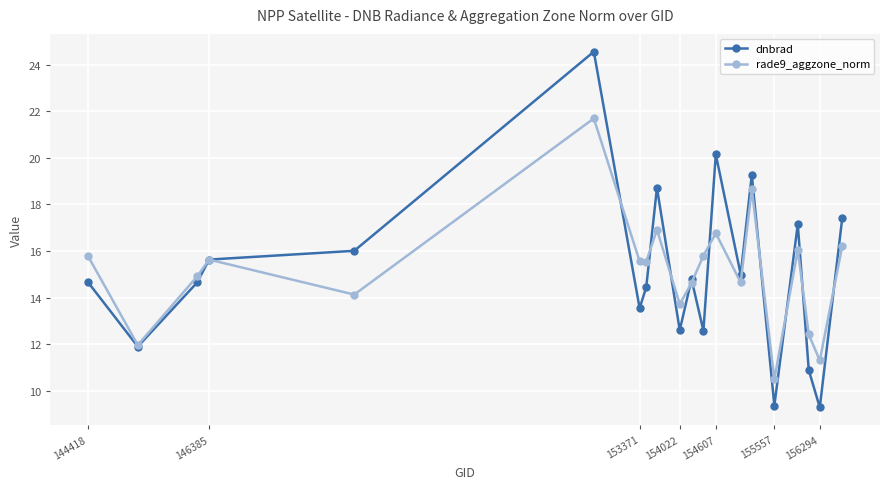

Does the chart have visible grid lines?

Yes